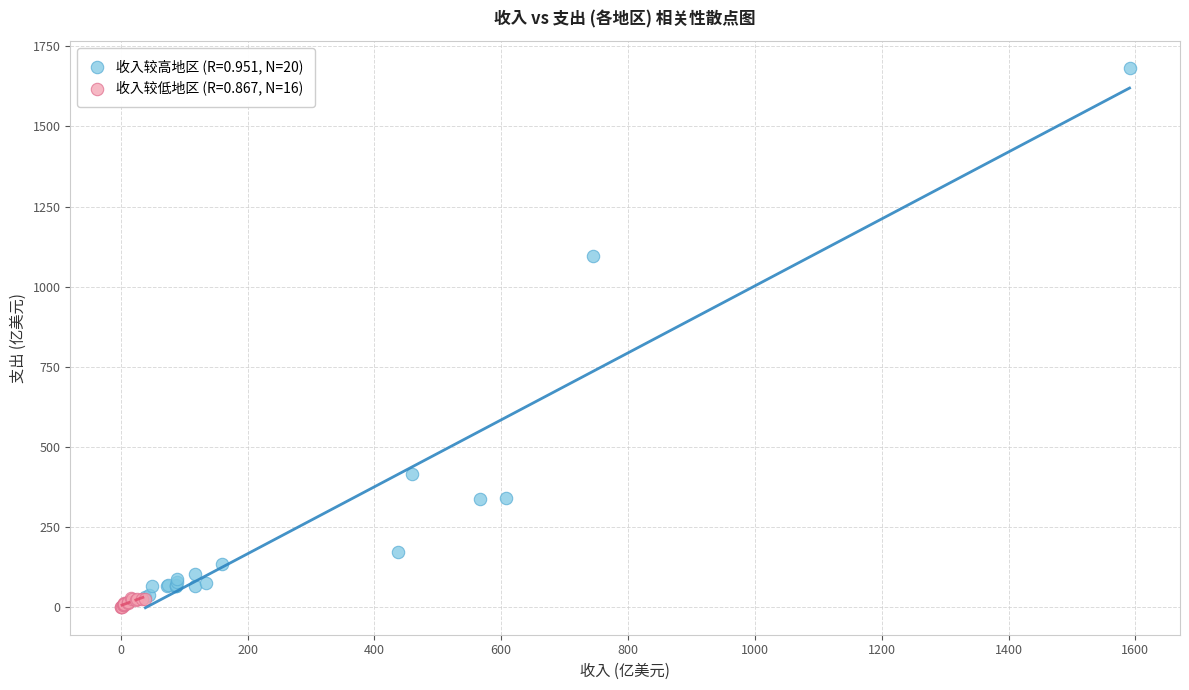

Which series has the largest Y range (max minus min)?

收入较高地区 (R=0.951, N=20)